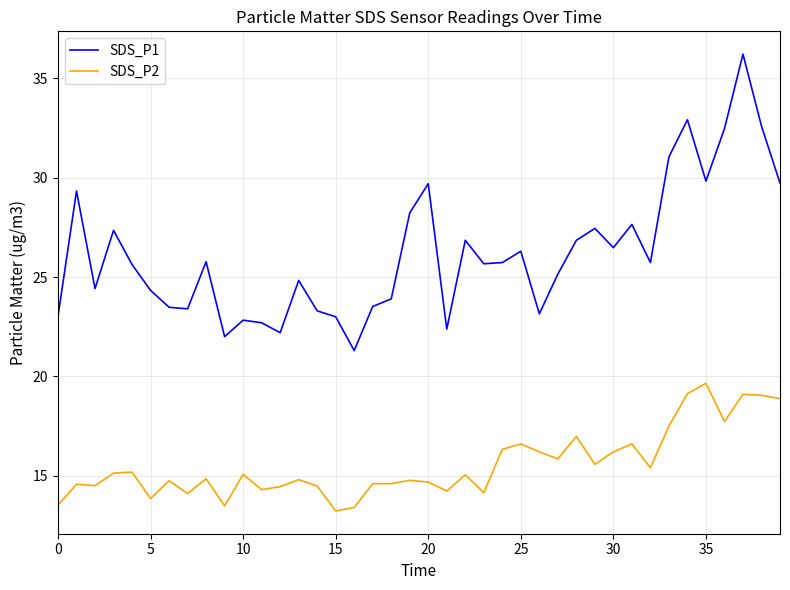

Rank the series by their average value, from lowest to highest.

SDS_P2, SDS_P1